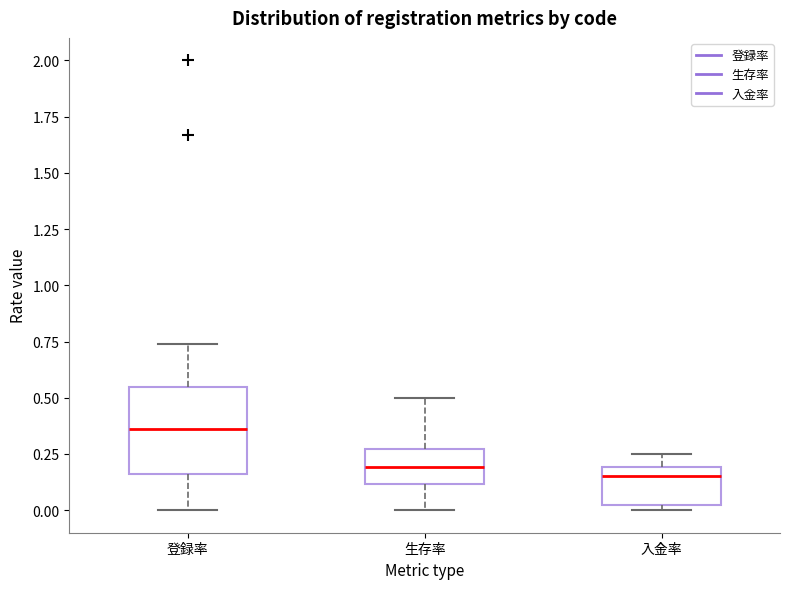

Which box is the tallest, from its lower edge to its upper edge?

登録率